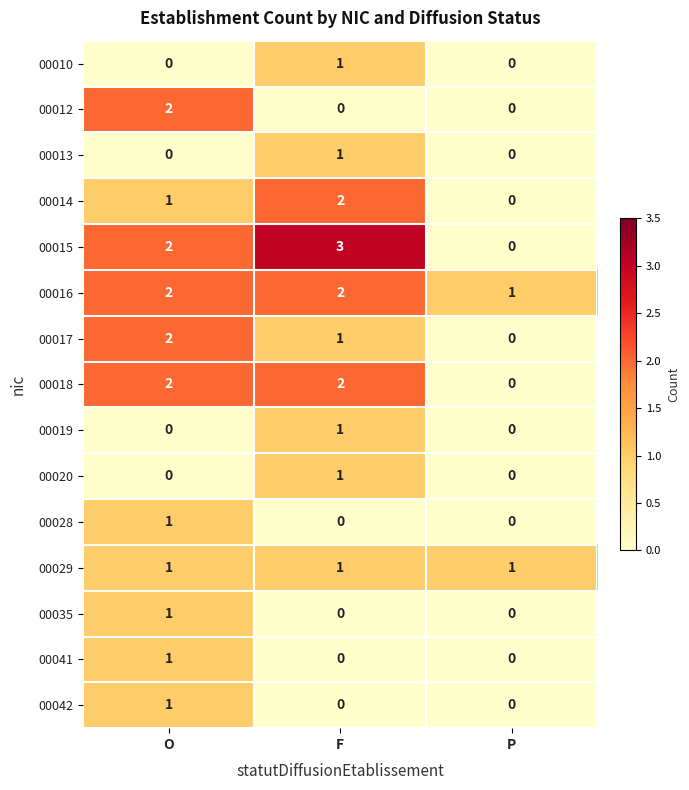

Is the value of 00042 at O greater than the value of 00028 at P?

Yes